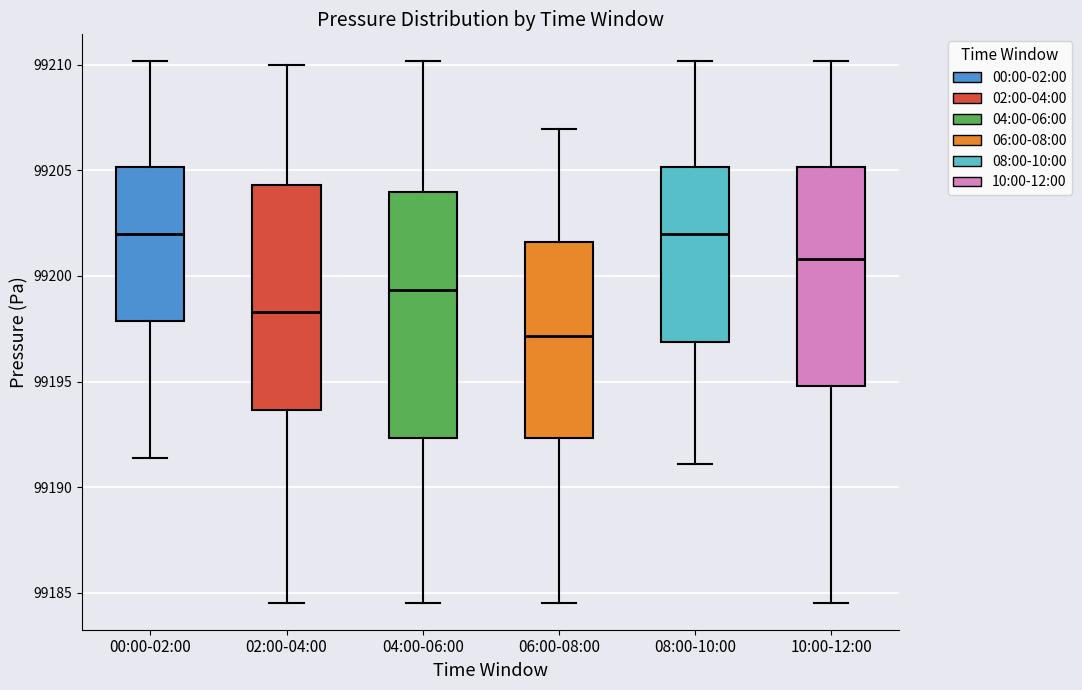

Reading left to right, read every box against the y-axis: the position of its median line, the range the box covers, and the ends of its whiskers. The values are not printed on the chart, so give them approximately, as read against the axis.

00:00-02:00: median 99202.0, box 99198.0 to 99205.0, whiskers 99191.5 to 99210.0
02:00-04:00: median 99198.5, box 99193.5 to 99204.5, whiskers 99184.5 to 99210.0
04:00-06:00: median 99199.5, box 99192.5 to 99204.0, whiskers 99184.5 to 99210.0
06:00-08:00: median 99197.0, box 99192.5 to 99201.5, whiskers 99184.5 to 99207.0
08:00-10:00: median 99202.0, box 99197.0 to 99205.0, whiskers 99191.0 to 99210.0
10:00-12:00: median 99201.0, box 99195.0 to 99205.0, whiskers 99184.5 to 99210.0